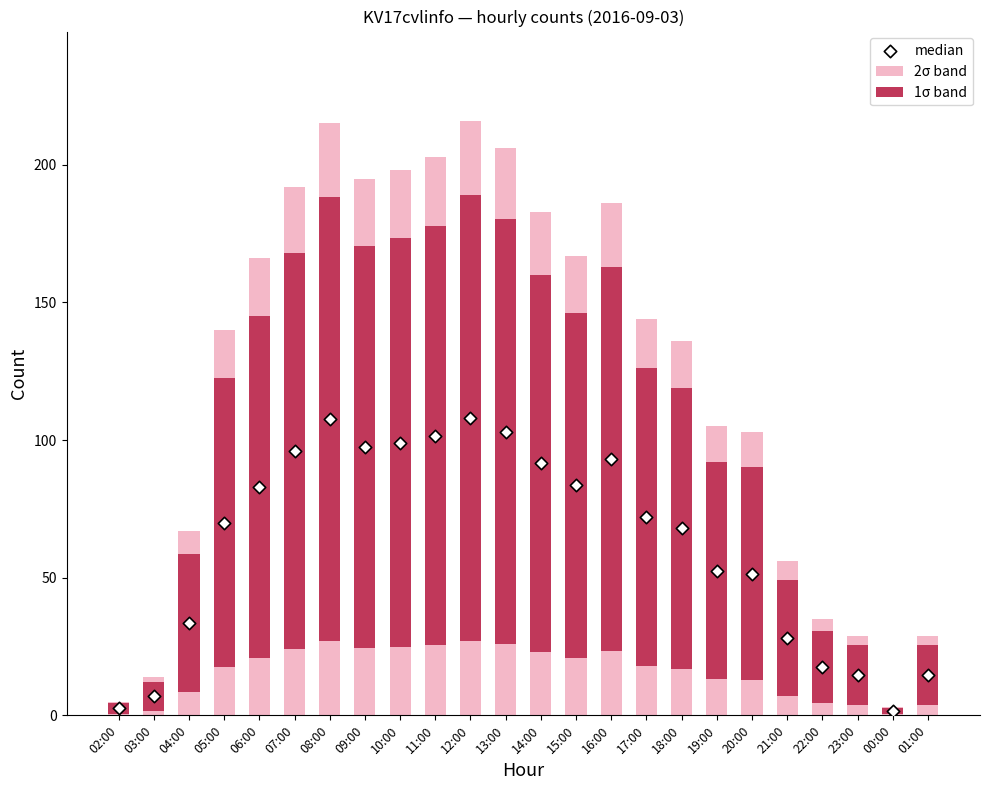

Is the value of 2σ band at 10:00 greater than the value of 1σ band at 12:00?

Yes